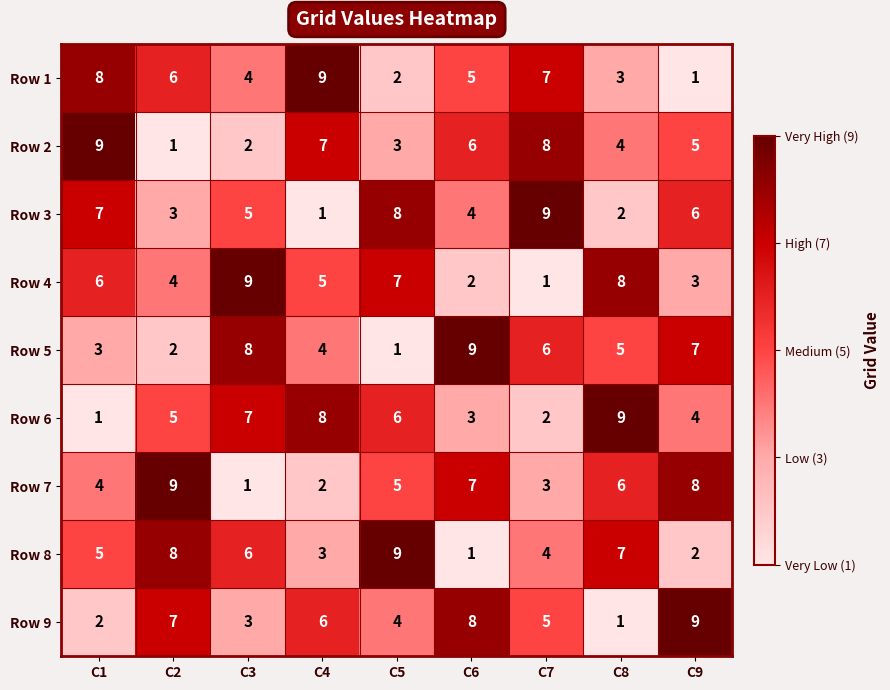

What is the difference between the highest and lowest values at C1?

8